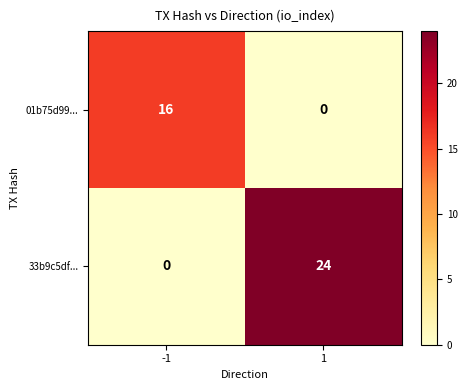

Which series has the largest total across all categories?

33b9c5df...